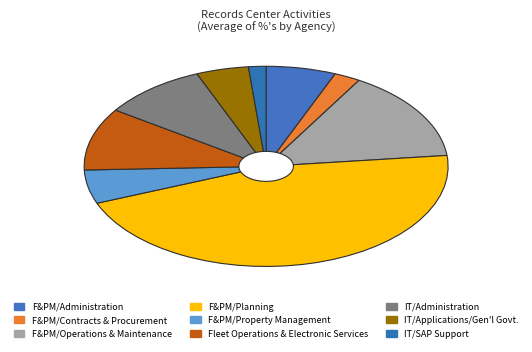

Between F&PM/Operations & Maintenance and F&PM/Contracts & Procurement, which is larger?

F&PM/Operations & Maintenance